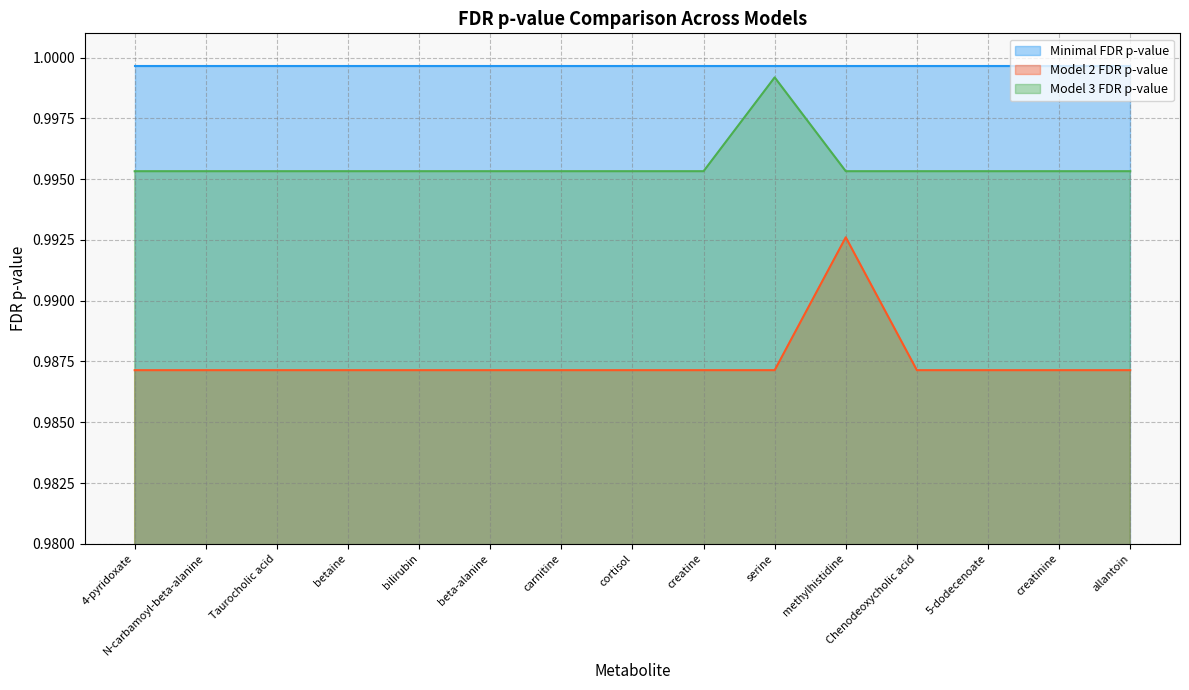

What value does the Model 2 FDR p-value series have at N-carbamoyl-beta-alanine?

1.0